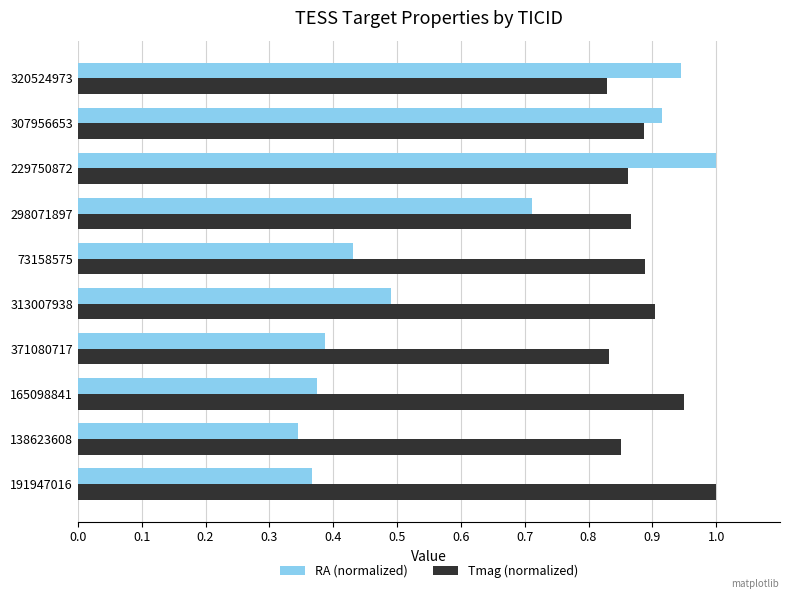

List the series in order of their overall mean, lowest first.

RA (normalized), Tmag (normalized)